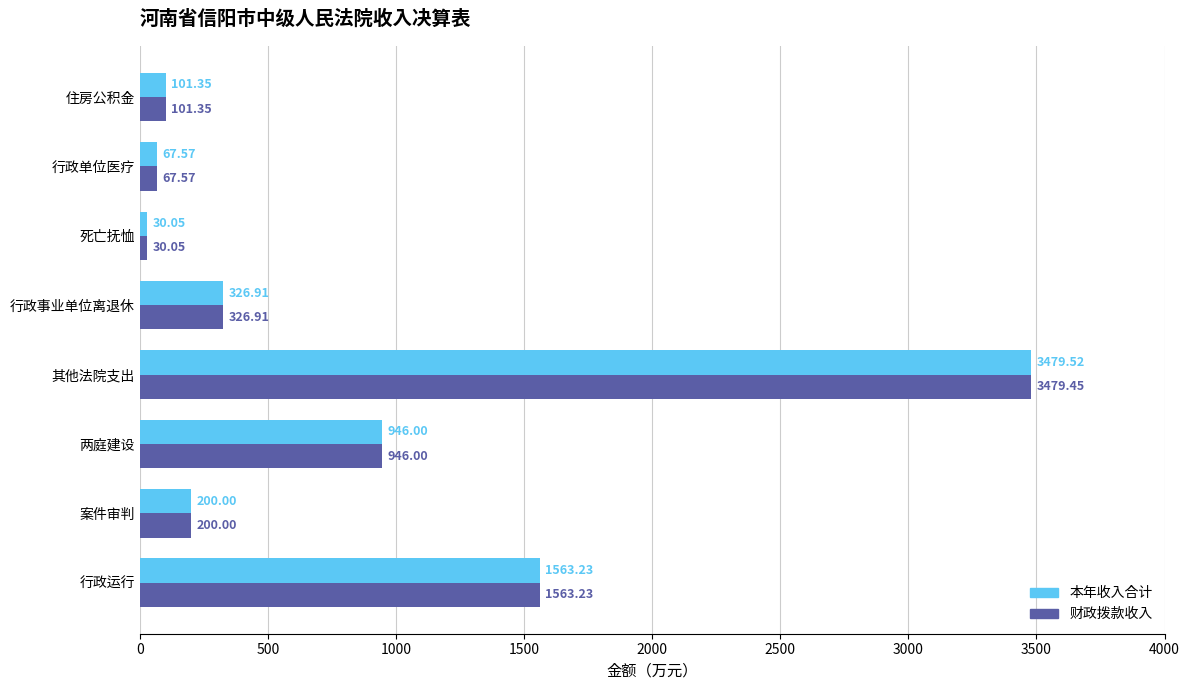

What are all the series names shown in the legend?

本年收入合计, 财政拨款收入